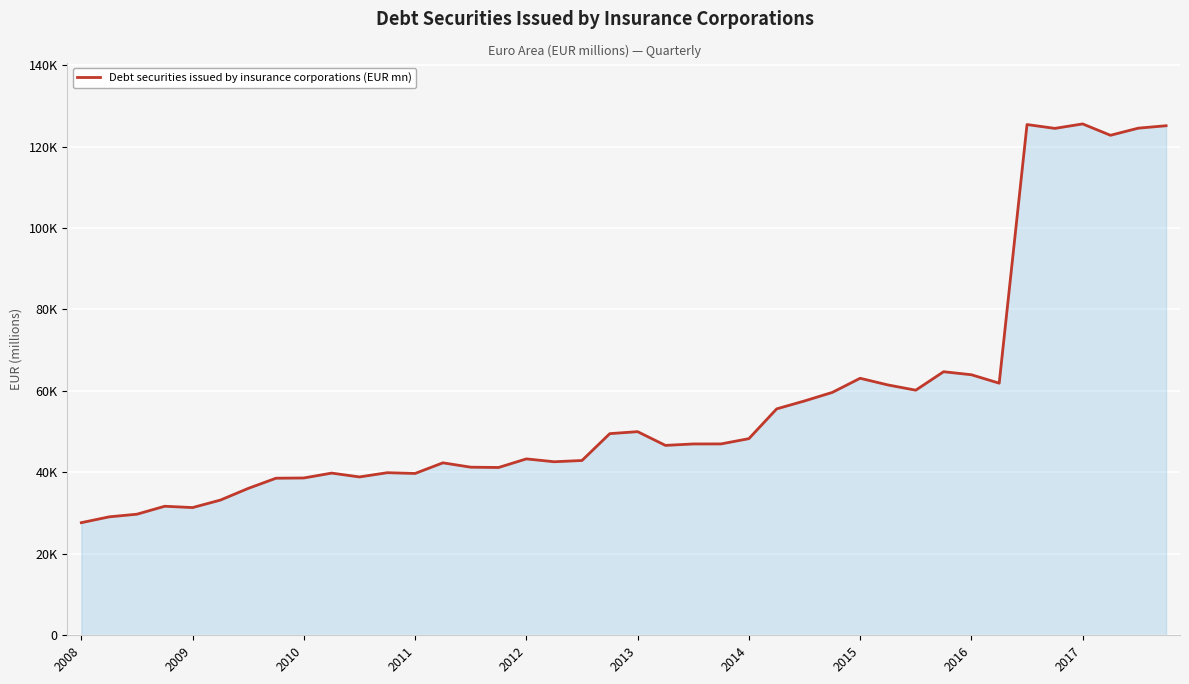

At which category does the chart reach its peak across all series?

2017